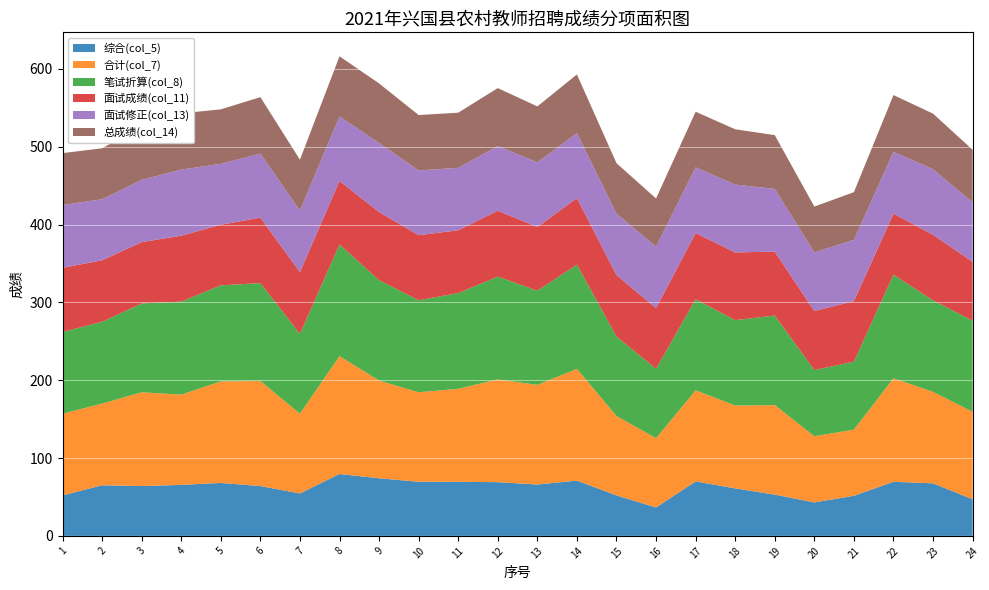

Reading right to left, list all the values displayed in this chart.

综合(col_5): 24=47.0	23=67.5	22=69.5	21=51.5	20=43.0	19=53.0	18=61.0	17=70.0	16=36.5	15=52.0	14=71.0	13=66.0	12=69.0	11=69.5	10=69.5	9=74.0	8=79.5	7=54.5	6=64.0	5=68.0	4=65.5	3=64.0	2=65.0	1=52.0
合计(col_7): 24=112.5	23=117.5	22=133.0	21=85.0	20=85.0	19=115.0	18=106.5	17=117.0	16=89.0	15=102.0	14=143.5	13=128.0	12=132.0	11=119.5	10=115.0	9=125.5	8=151.5	7=102.5	6=135.0	5=130.5	4=116.0	3=120.5	2=105.0	1=105.0
笔试折算(col_8): 24=117.0	23=117.6	22=133.1	21=87.3	20=85.1	19=115.1	18=109.6	17=117.1	16=89.1	15=102.1	14=134.0	13=121.0	12=132.1	11=123.0	10=118.1	9=129.1	8=143.3	7=102.6	6=125.7	5=123.4	4=119.5	3=114.1	2=105.1	1=105.1
面试成绩(col_11): 24=75.5	23=84.3	22=78.3	21=77.8	20=75.8	19=82.2	18=87.0	17=85.0	16=78.0	15=79.0	14=85.5	13=81.8	12=84.7	11=80.7	10=83.7	9=87.5	8=81.6	7=79.3	6=84.2	5=77.8	4=84.7	3=78.8	2=79.0	1=82.3
面试修正(col_13): 24=76.5	23=84.1	22=79.4	21=78.8	20=75.3	19=80.6	18=87.2	17=84.4	16=79.1	15=78.8	14=83.6	13=83.2	12=83.0	11=80.2	10=83.2	9=88.7	8=82.9	7=79.2	6=82.3	5=78.2	4=84.9	3=80.1	2=78.4	1=80.7
总成绩(col_14): 24=67.5	23=71.5	22=73.0	21=61.2	20=58.9	19=69.1	18=71.0	17=71.5	16=61.8	15=64.9	14=75.3	13=71.8	12=74.5	11=70.9	10=71.1	9=76.6	8=77.3	7=65.2	6=72.6	5=70.0	4=72.3	3=68.6	2=65.5	1=66.6